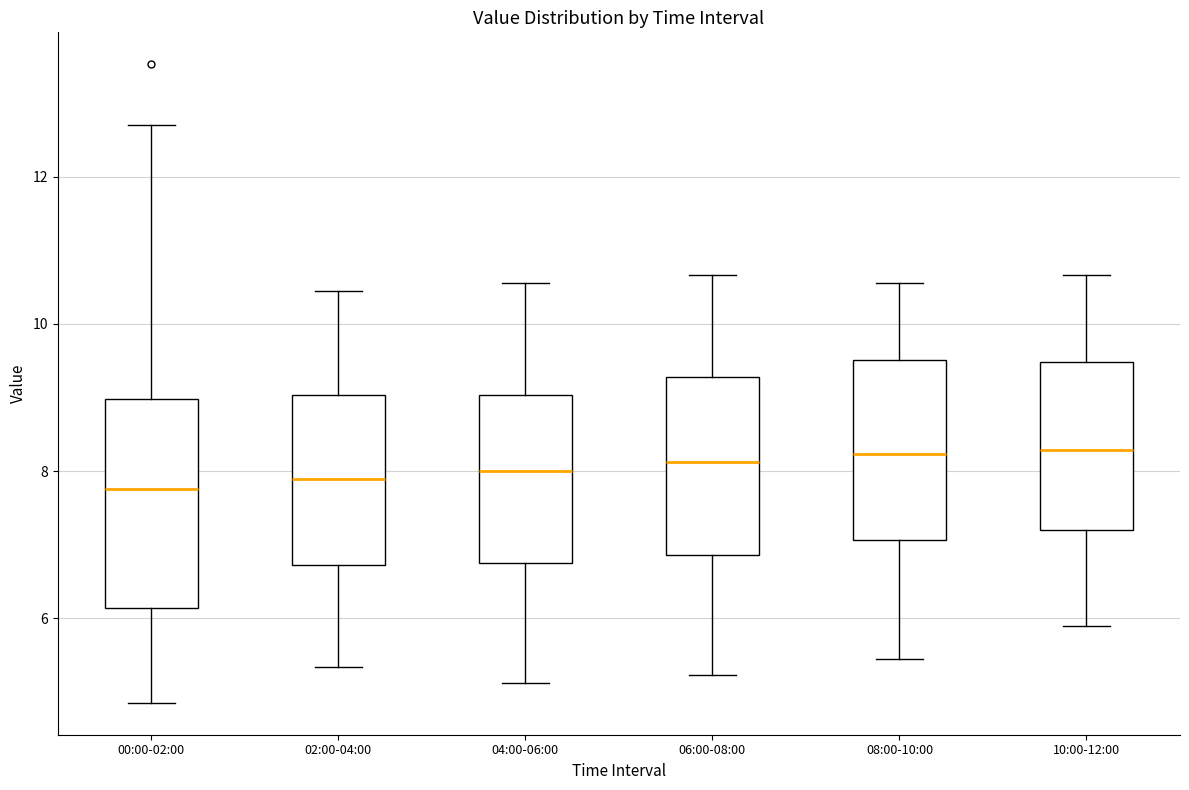

Where does the lower whisker of the box for 06:00-08:00 end on the y-axis? The values are not printed on the chart, so give them approximately, as read against the axis.

5.2